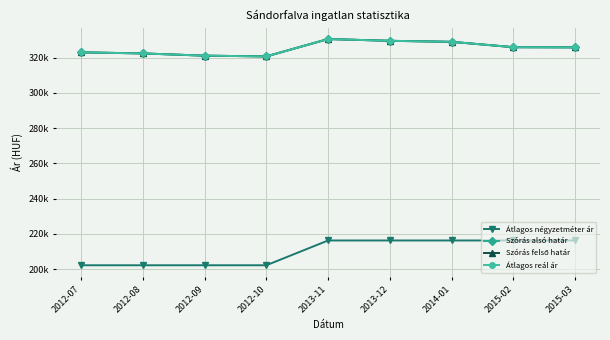

Is this an area chart (filled region under the line)?

No